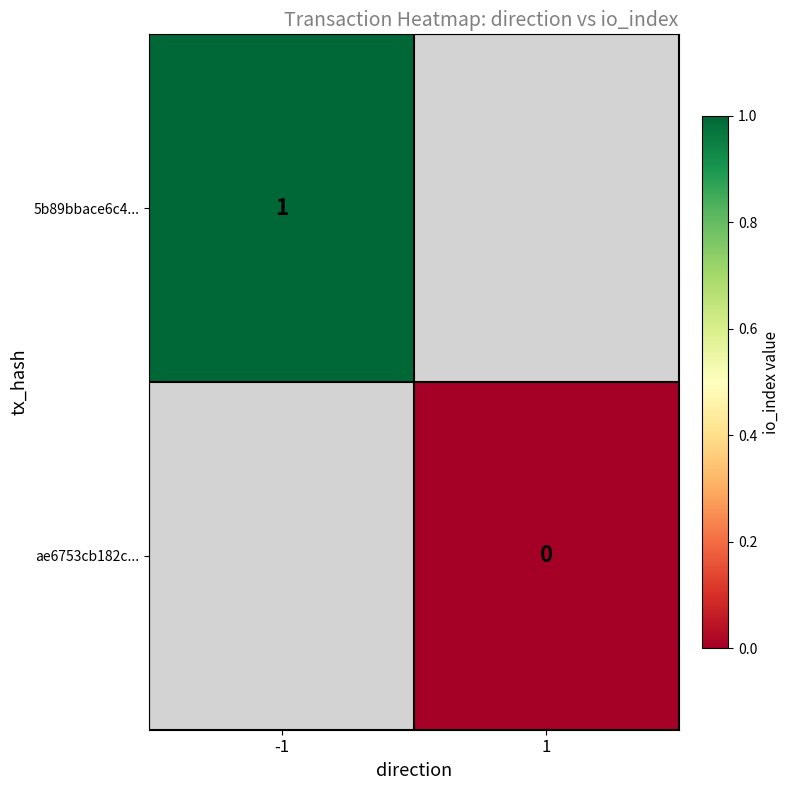

Is the value of ae6753cb182c... at 1 greater than the value of 5b89bbace6c4... at -1?

No